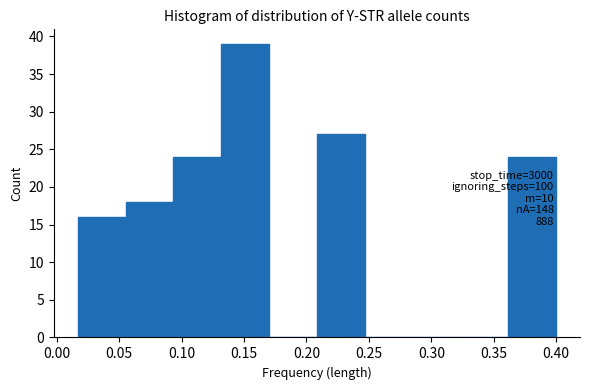

Over which range of the x-axis is the bar tallest?

0.130 to 0.170